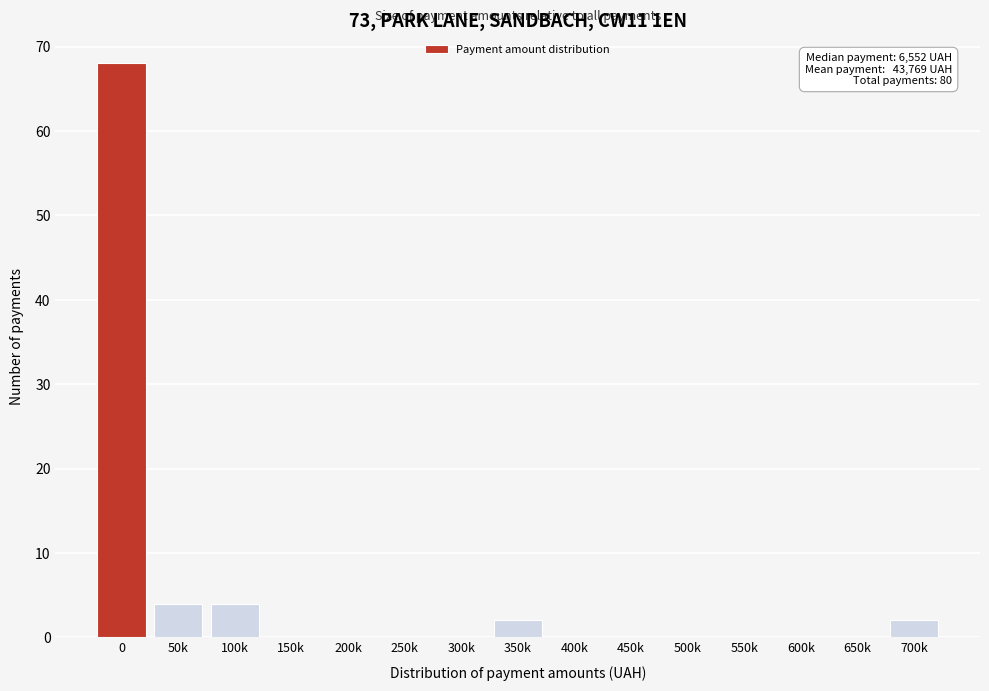

Reading left to right, what are all the values shown in this chart?

0=68	50k=4	100k=4	150k=0	200k=0	250k=0	300k=0	350k=2	400k=0	450k=0	500k=0	550k=0	600k=0	650k=0	700k=2